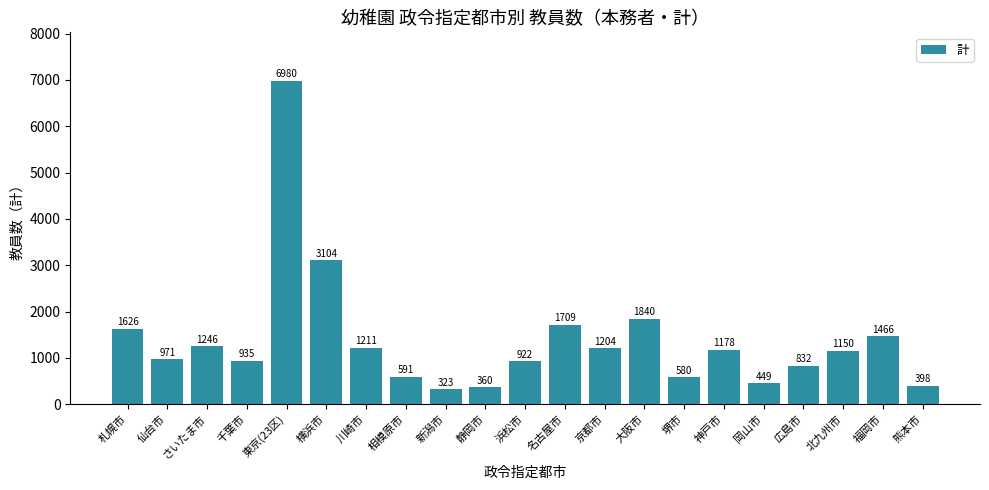

What is the difference between the second highest and minimum values?

2781